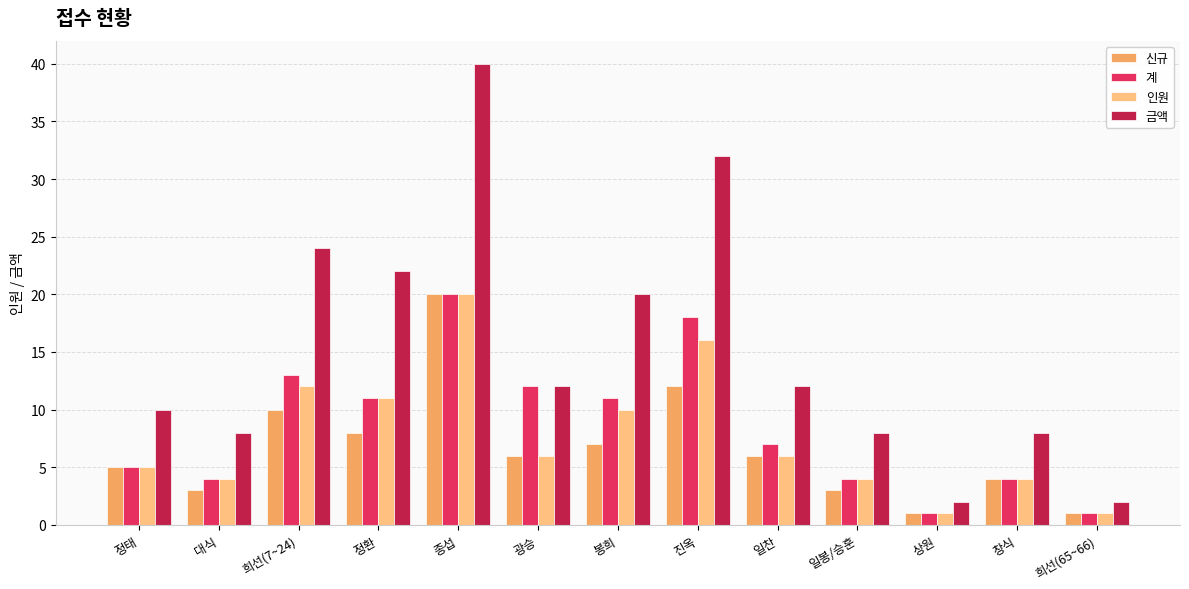

Which category has the highest value across all series?

종섭